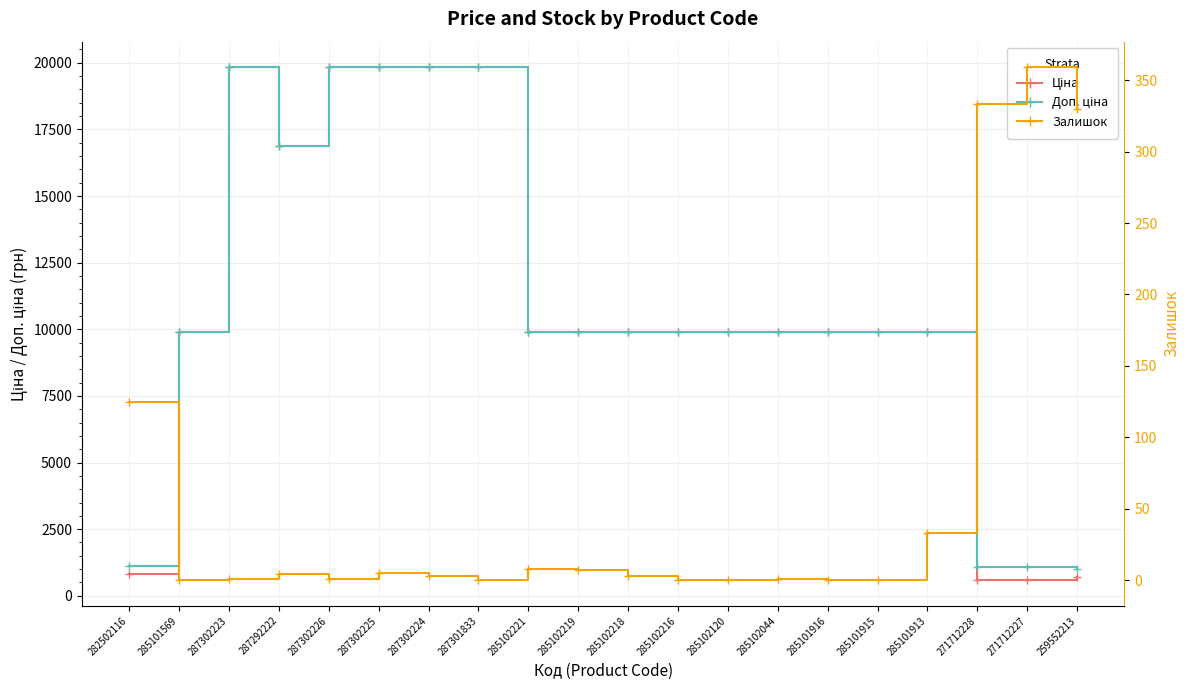

How many data points in Доп. ціна are less than 9908?

4